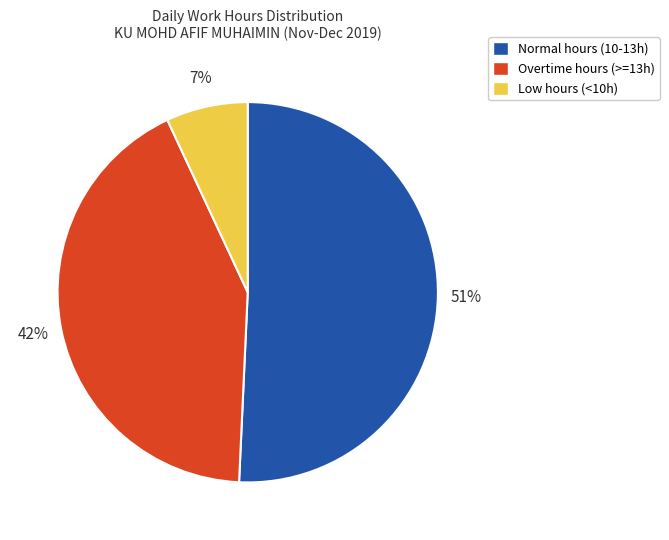

Count the number of slices in the pie.

3